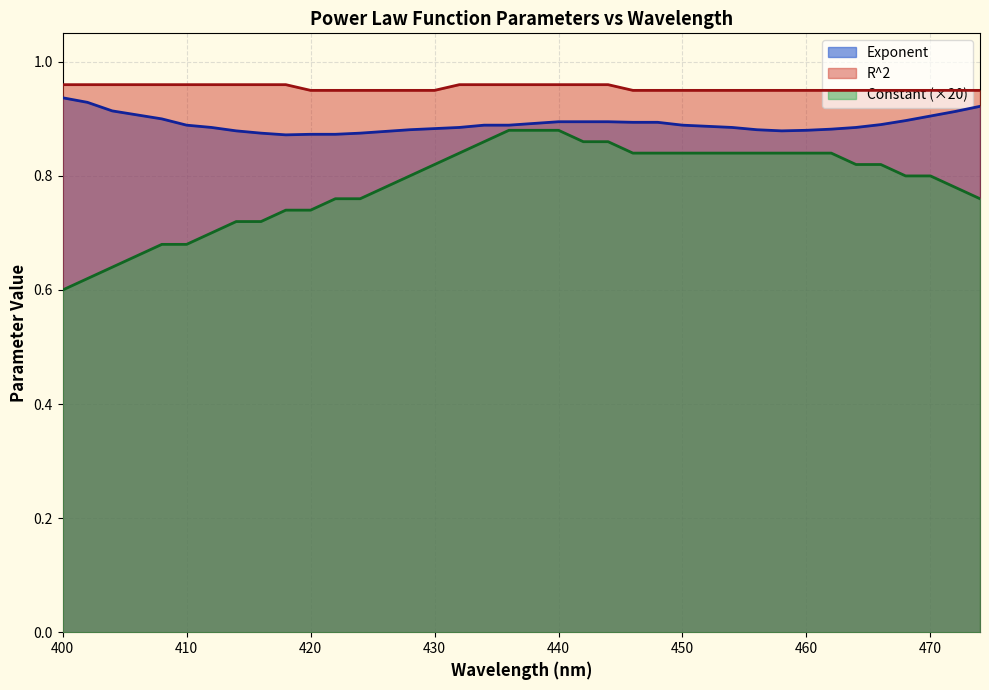

True or false: R^2 has more than 0 interior local peaks.

False